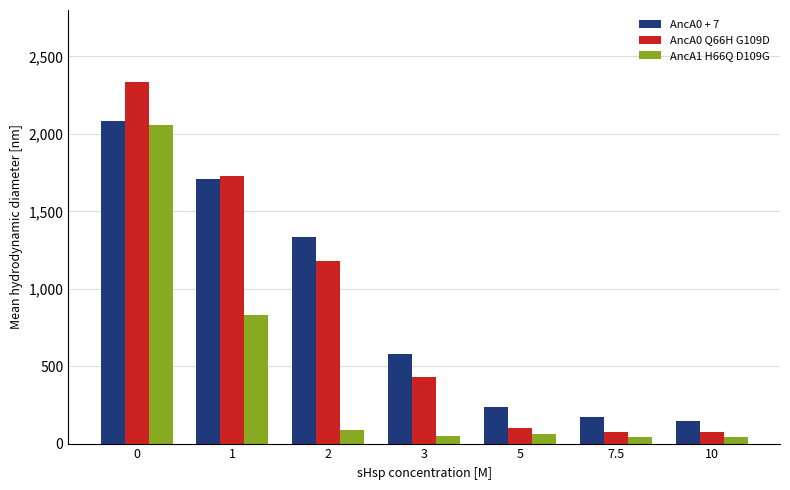

Which series has the widest spread of values?

AncA0 Q66H G109D